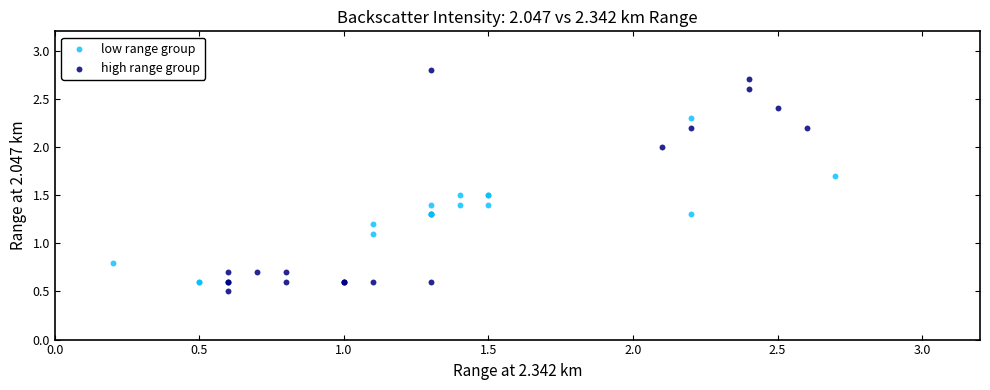

Which series reaches the maximum Y coordinate?

high range group